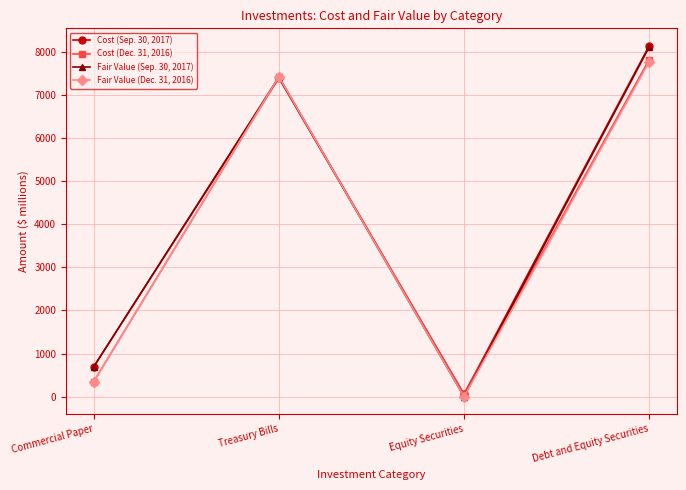

At how many categories does at least one series exceed 4101?

2